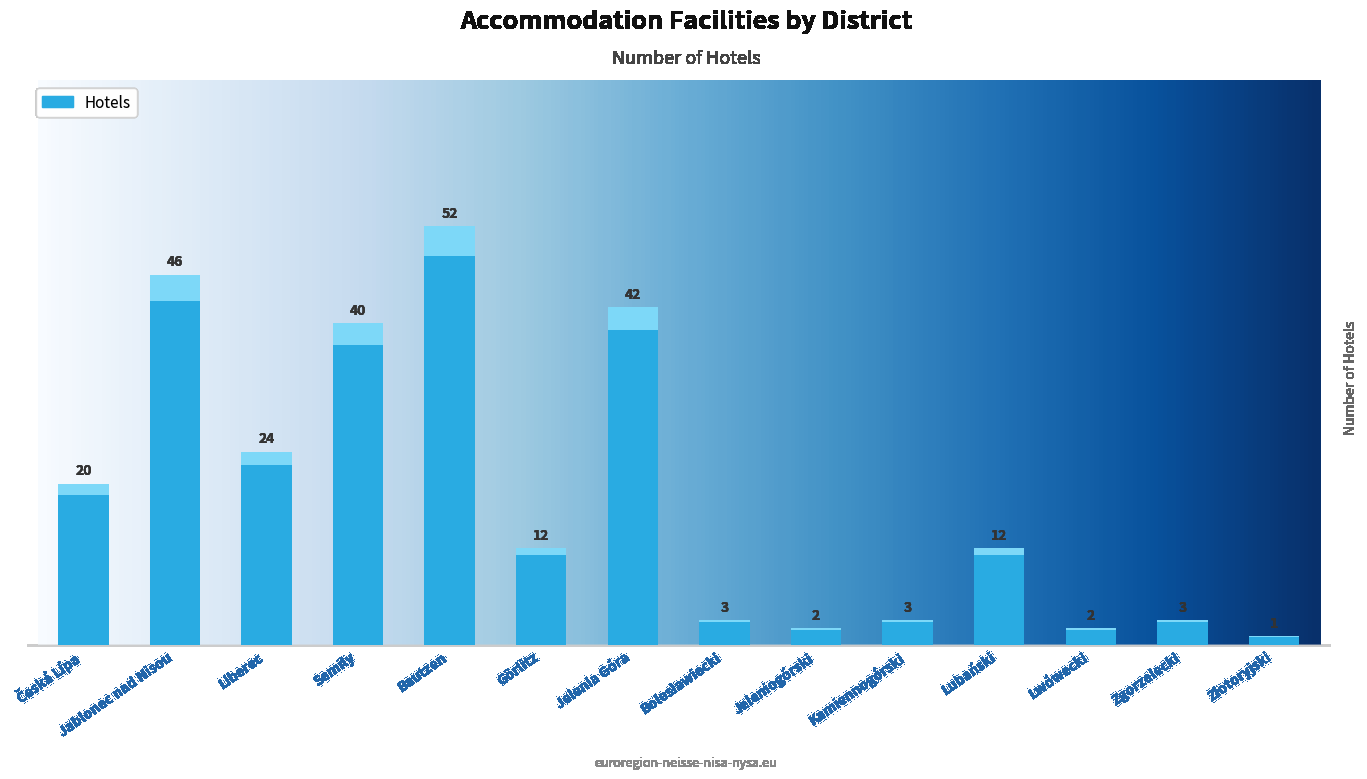

Between Złotoryjski and Lwówecki, which is larger?

Lwówecki